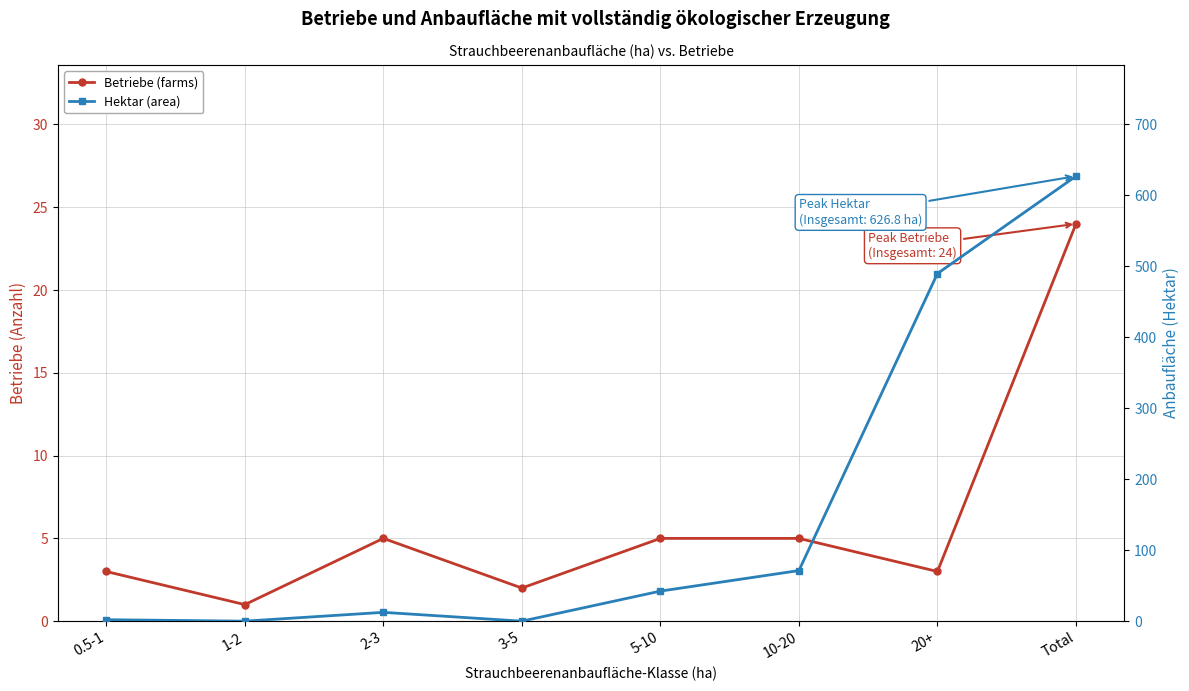

Rank the series by their maximum value, from highest to lowest.

Hektar (area), Betriebe (farms)